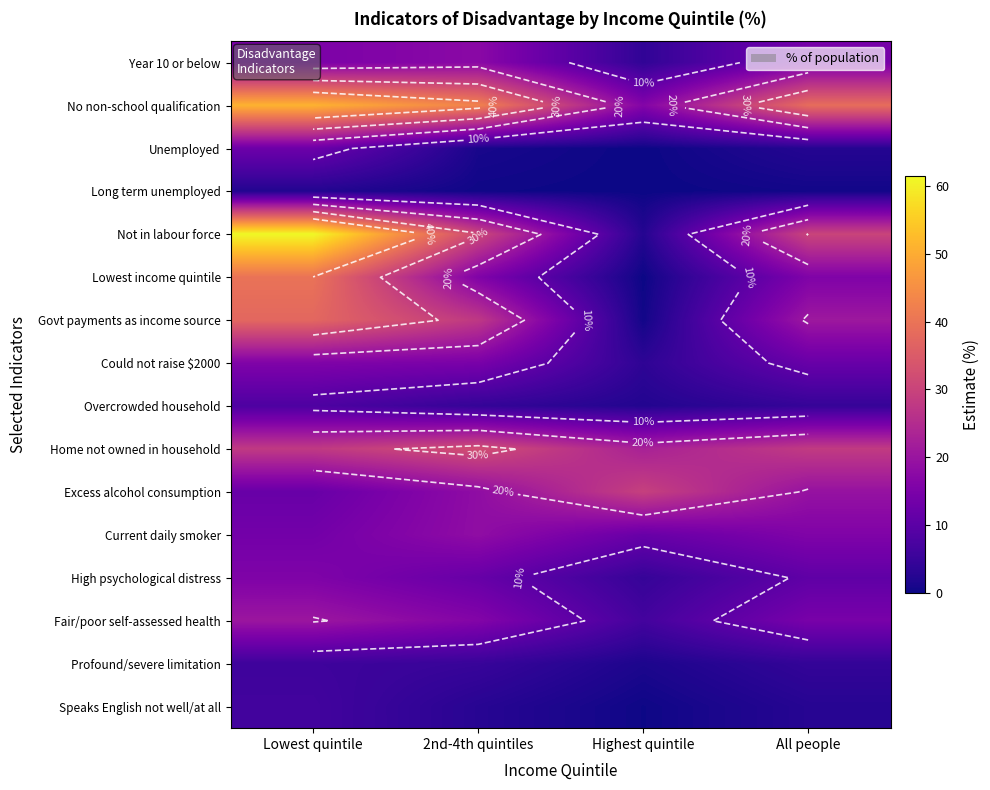

Where does the Excess alcohol consumption series first go above 19?

Highest quintile